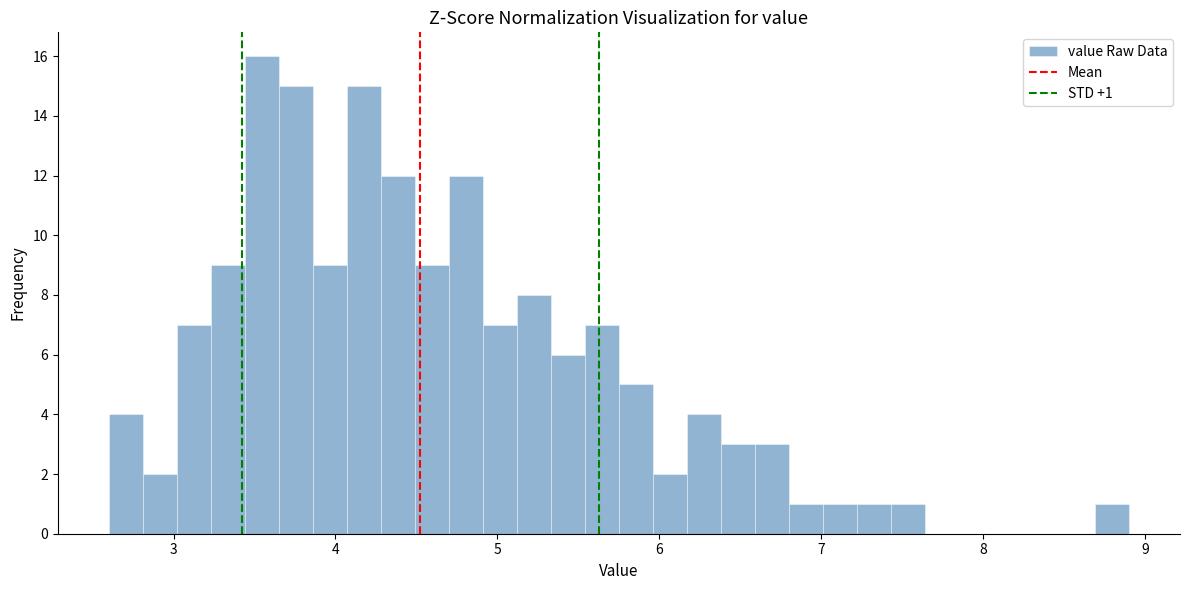

Read against the x-axis, roughly where is the centre of the tallest bar?

3.5